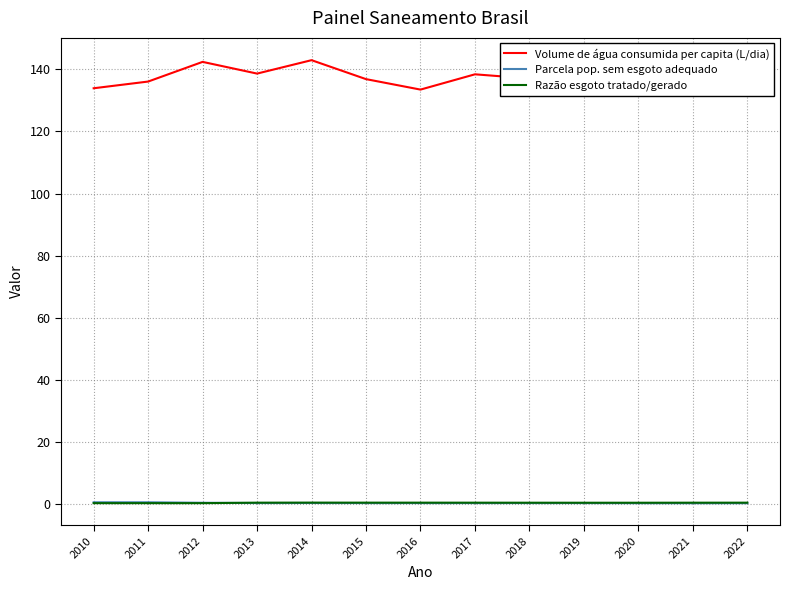

How many data points does each series have?

13